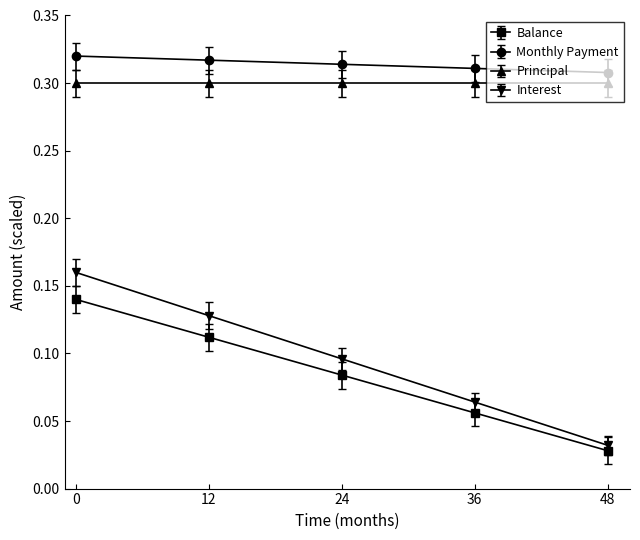

What is the sum of all Interest values?

0.5